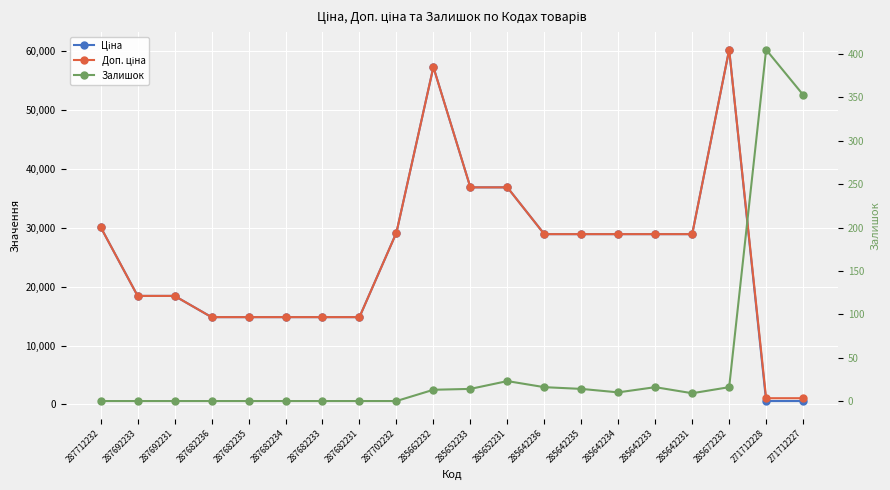

What is the sum of the Ціна values at 285642234 and 271712227?

29479.8